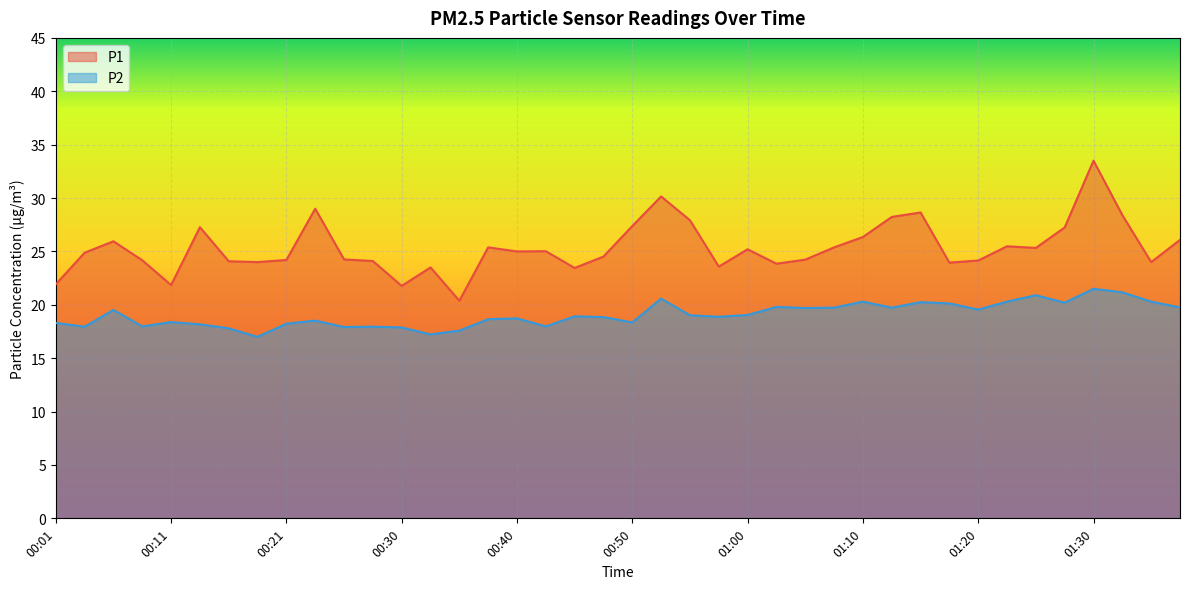

At which label does P1 first exceed 25?

00:06